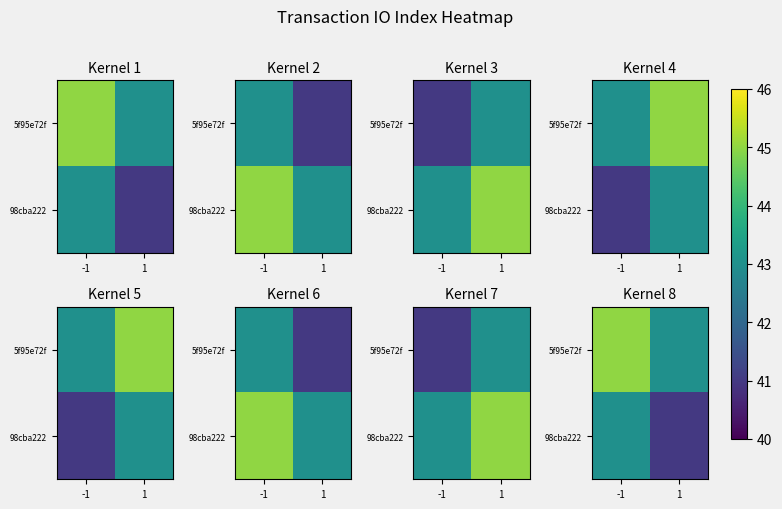

Read the 5f95e72f value at 1.

43